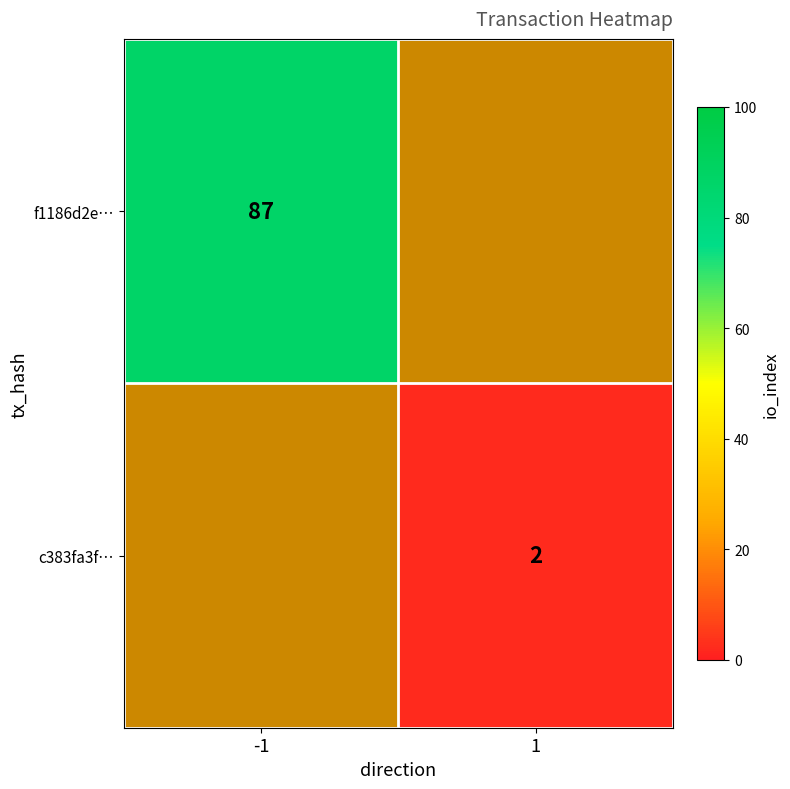

Is it true that c383fa3f… equals 1 at 1?

False